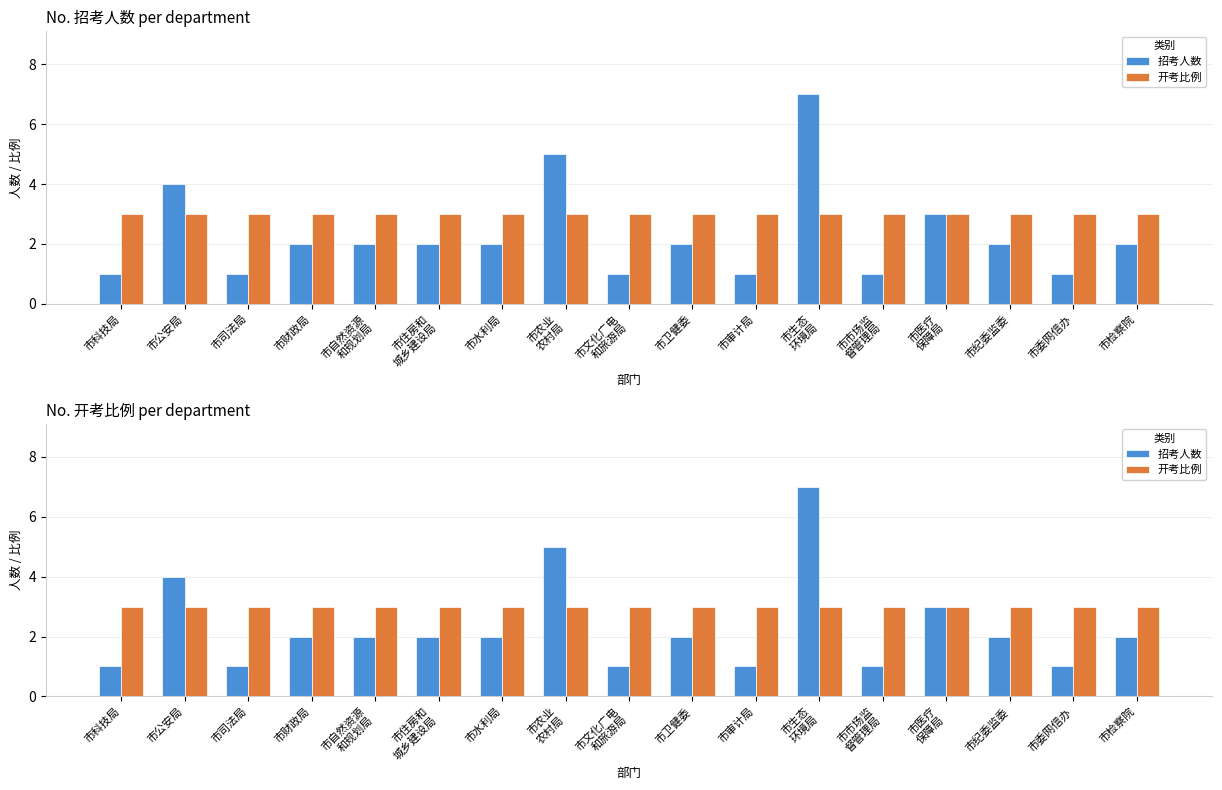

At 市检察院, list the series in order from smallest to largest.

招考人数, 开考比例